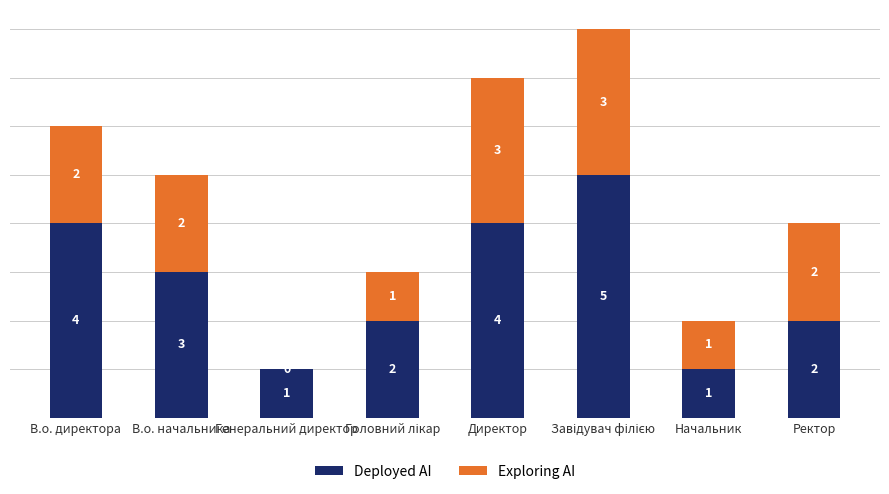

What is the total value across all series at В.о. директора?

6